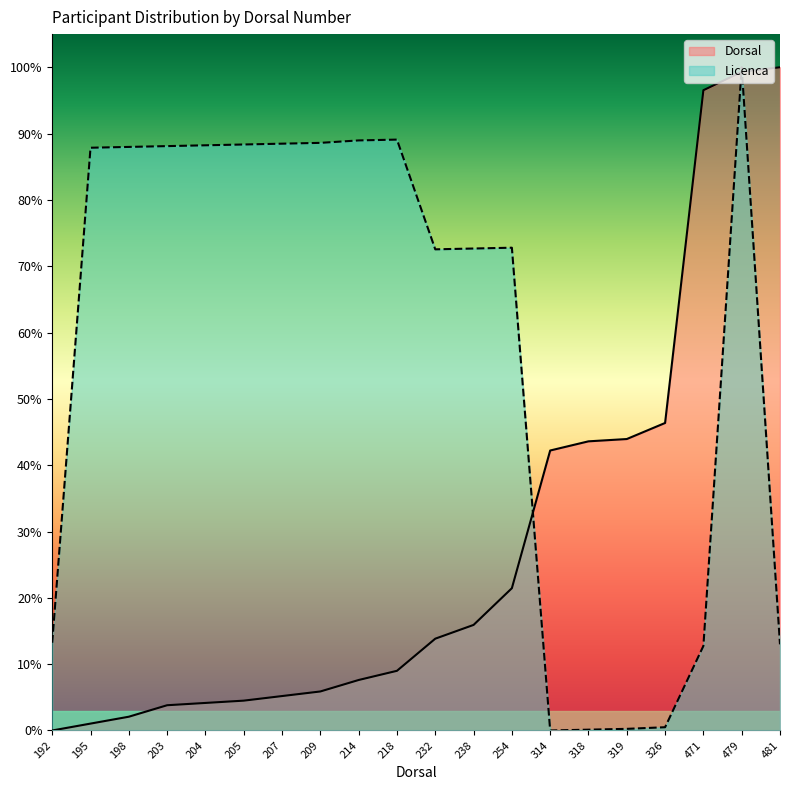

What is the sum of the Dorsal values at 254 and 195?

0.2